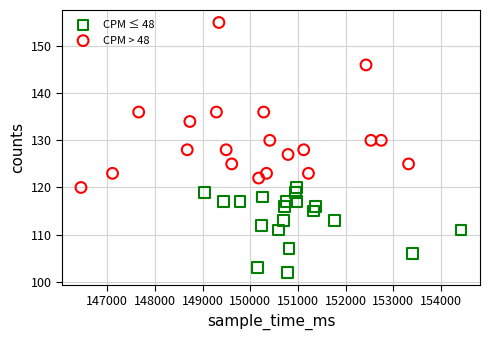

Which series contains the lowest Y value?

CPM ≤ 48